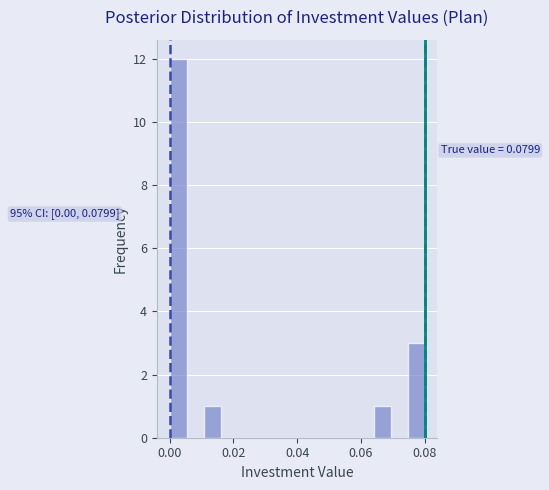

Around what value on the x-axis is the tallest bar? Give the approximate position of its centre, as read against the axis.

0.002